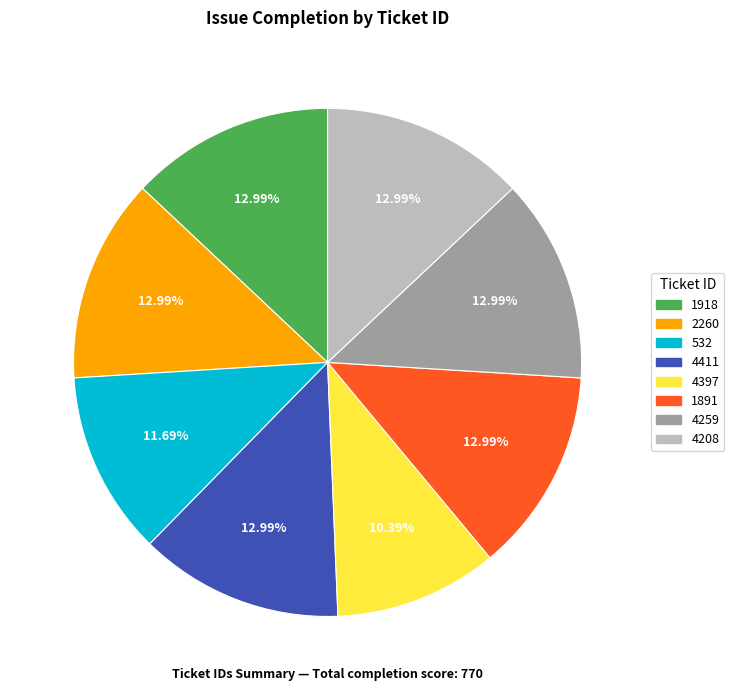

Count the number of slices in the pie.

8